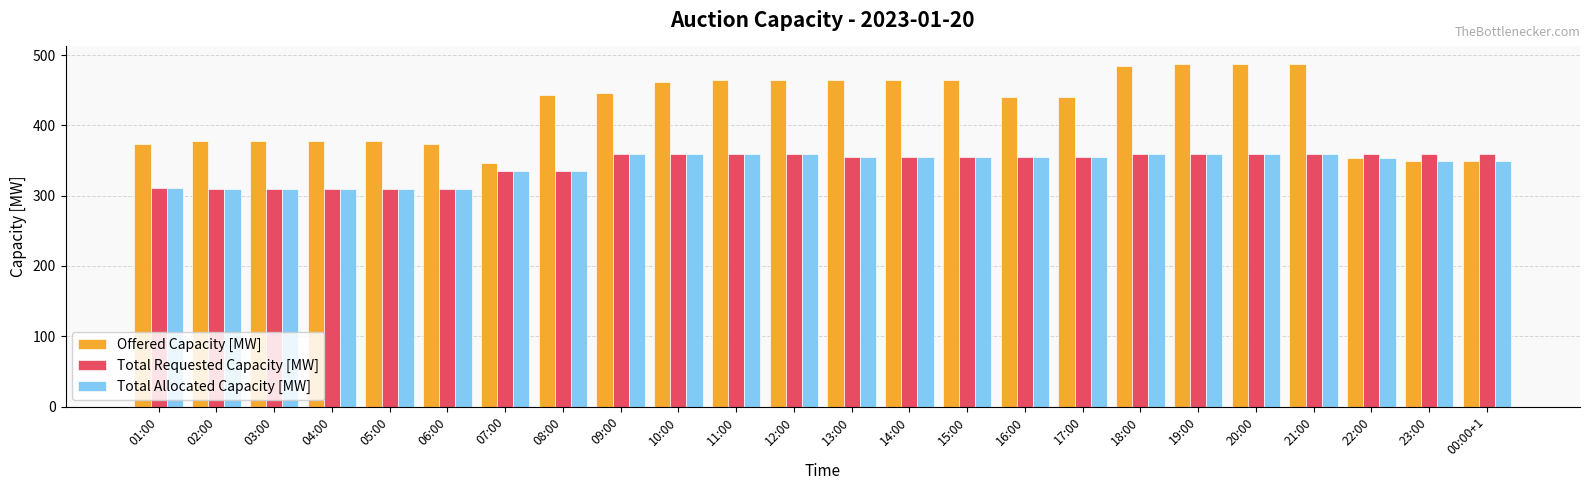

Does the chart contain stacked bars?

No